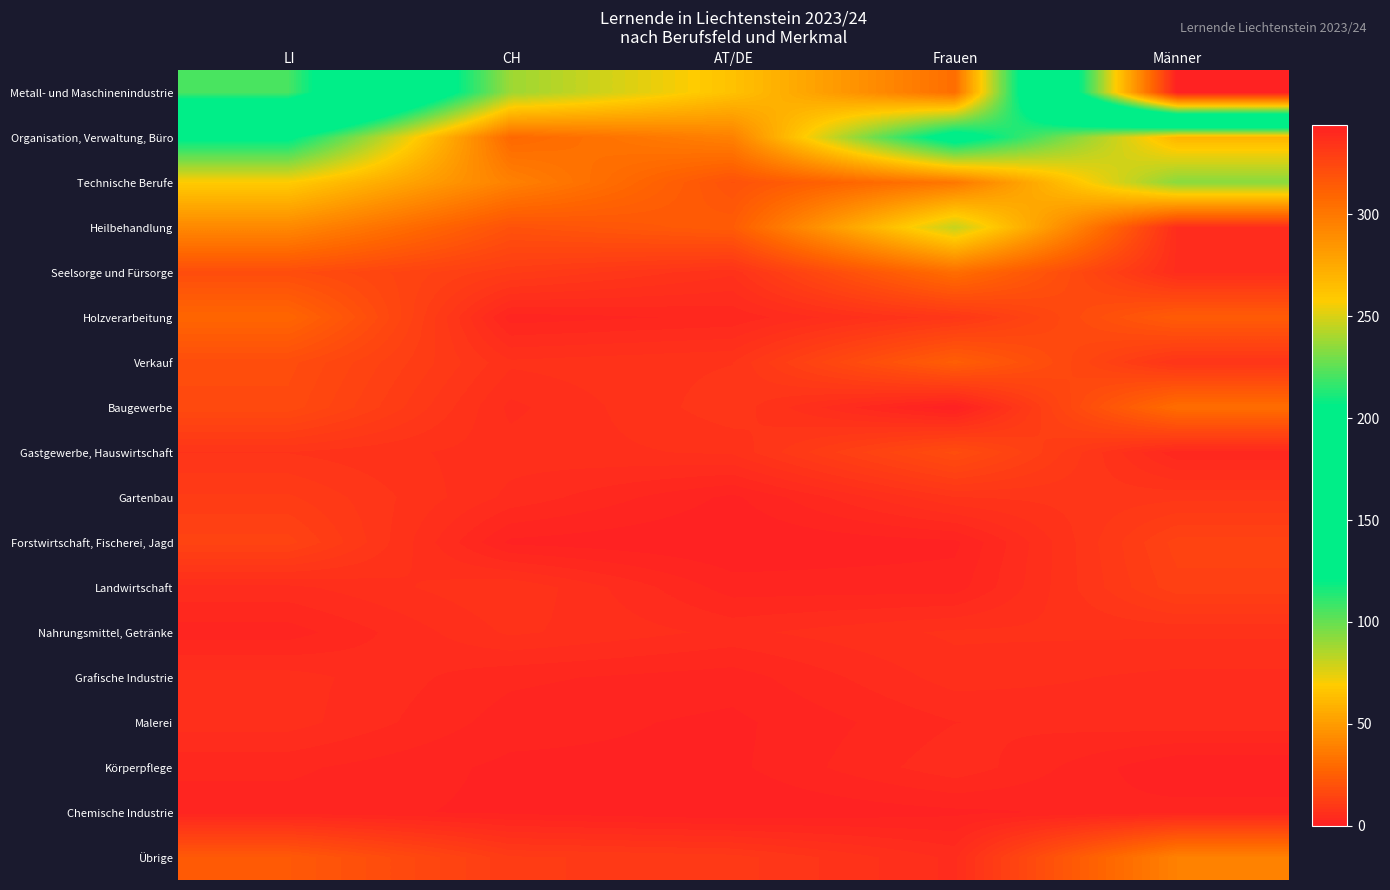

Reading left to right, extract all data points from this chart.

Metall- und Maschinenindustrie: LI=221	CH=89	AT/DE=65	Frauen=31	Männer=344
Organisation, Verwaltung, Büro: LI=124	CH=29	AT/DE=39	Frauen=132	Männer=60
Technische Berufe: LI=69	CH=39	AT/DE=20	Frauen=35	Männer=93
Heilbehandlung: LI=42	CH=20	AT/DE=24	Frauen=81	Männer=5
Seelsorge und Fürsorge: LI=18	CH=11	AT/DE=7	Frauen=31	Männer=5
Holzverarbeitung: LI=28	CH=2	AT/DE=3	Frauen=9	Männer=24
Verkauf: LI=18	CH=7	AT/DE=8	Frauen=25	Männer=8
Baugewerbe: LI=17	CH=5	AT/DE=9	Frauen=0	Männer=31
Gastgewerbe, Hauswirtschaft: LI=8	CH=6	AT/DE=7	Frauen=18	Männer=3
Gartenbau: LI=11	CH=5	AT/DE=1	Frauen=8	Männer=9
Forstwirtschaft, Fischerei, Jagd: LI=14	CH=1	AT/DE=0	Frauen=1	Männer=14
Landwirtschaft: LI=5	CH=8	AT/DE=2	Frauen=2	Männer=13
Nahrungsmittel, Getränke: LI=2	CH=7	AT/DE=5	Frauen=7	Männer=7
Grafische Industrie: LI=6	CH=3	AT/DE=2	Frauen=6	Männer=5
Malerei: LI=6	CH=2	AT/DE=1	Frauen=4	Männer=5
Körperpflege: LI=3	CH=1	AT/DE=1	Frauen=5	Männer=0
Chemische Industrie: LI=2	CH=1	AT/DE=0	Frauen=1	Männer=2
Übrige: LI=23	CH=11	AT/DE=10	Frauen=5	Männer=39